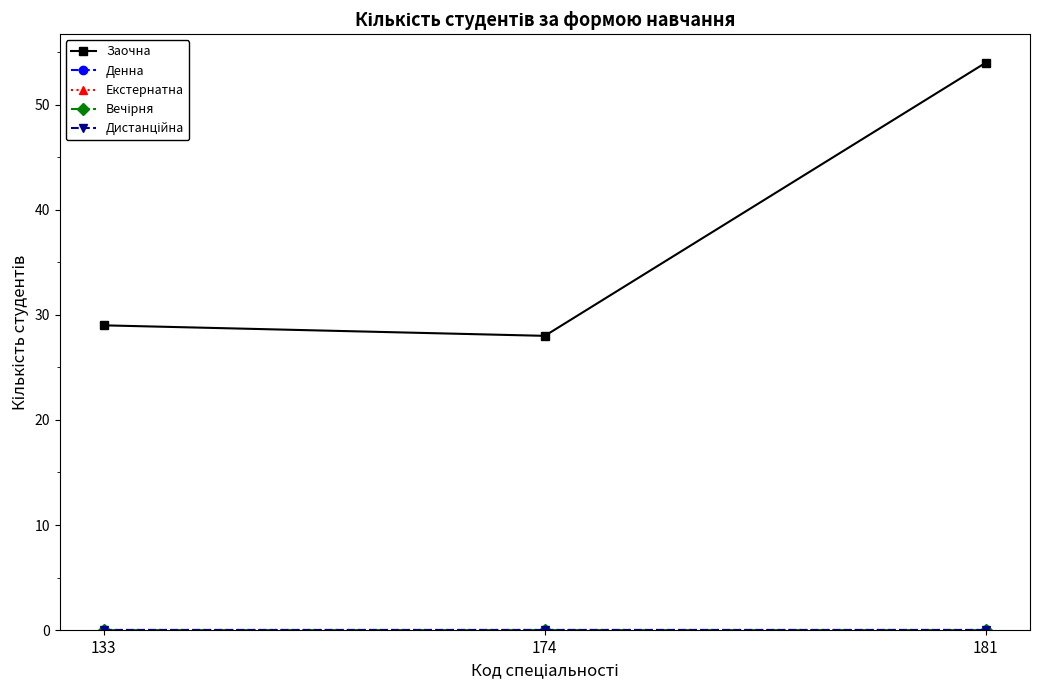

Reading right to left, what are all the values shown in this chart?

Заочна: 54	28	29
Денна: 0	0	0
Екстернатна: 0	0	0
Вечірня: 0	0	0
Дистанційна: 0	0	0